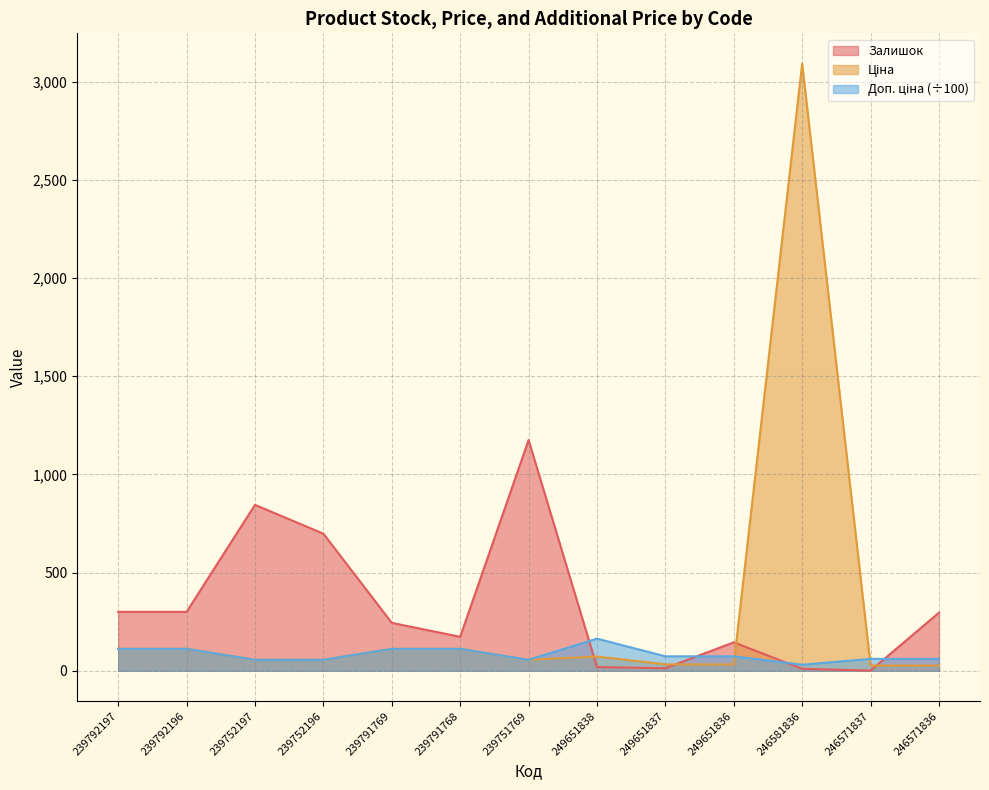

Which series ends up on top after the final intersection of Доп. ціна and Ціна?

Доп. ціна